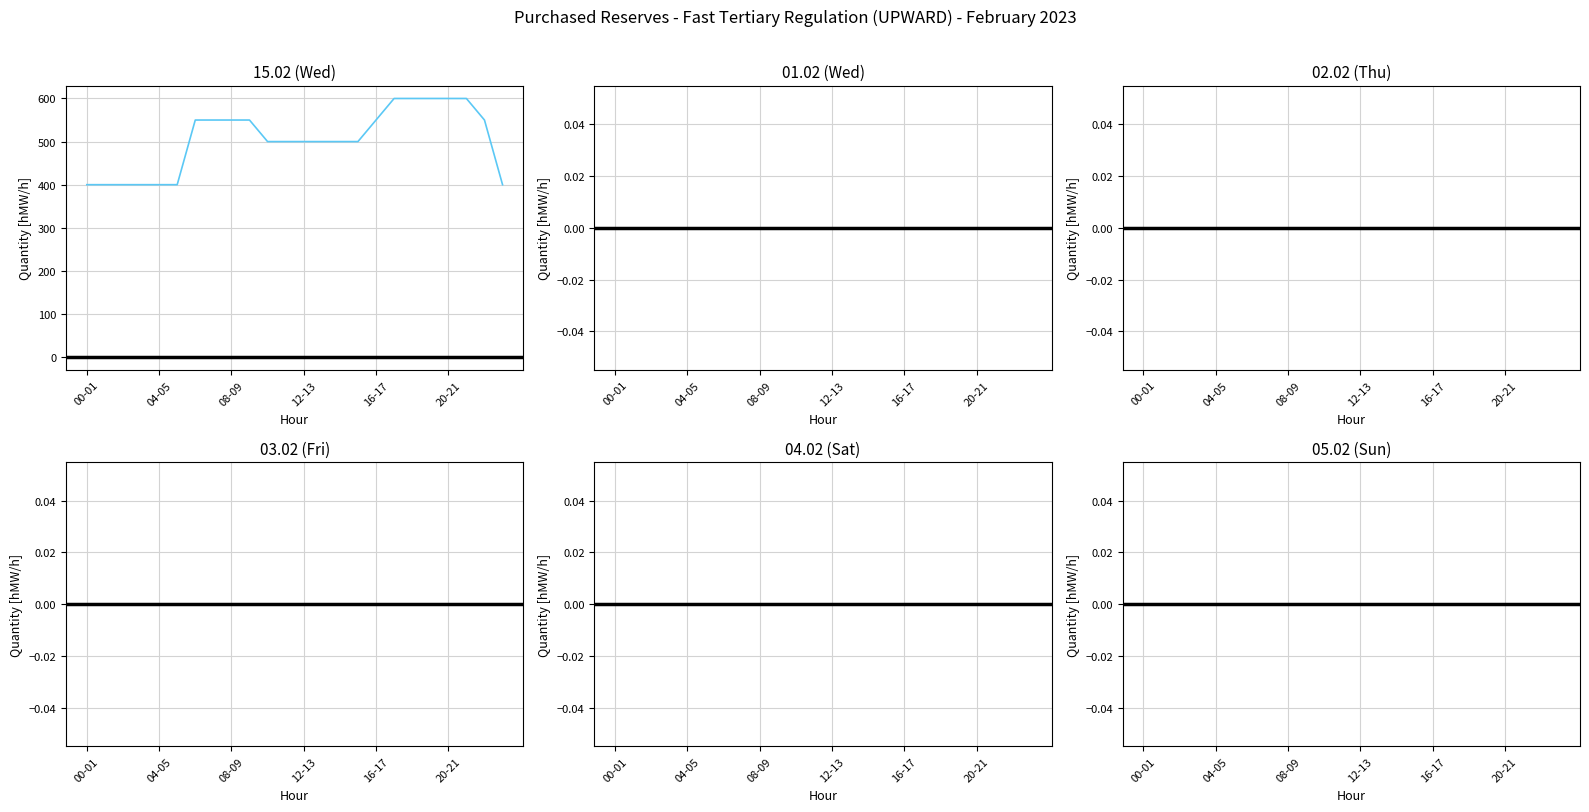

Is the value of 01.02 (Wed) at 6 greater than the value of 03.02 (Fri) at 10?

No